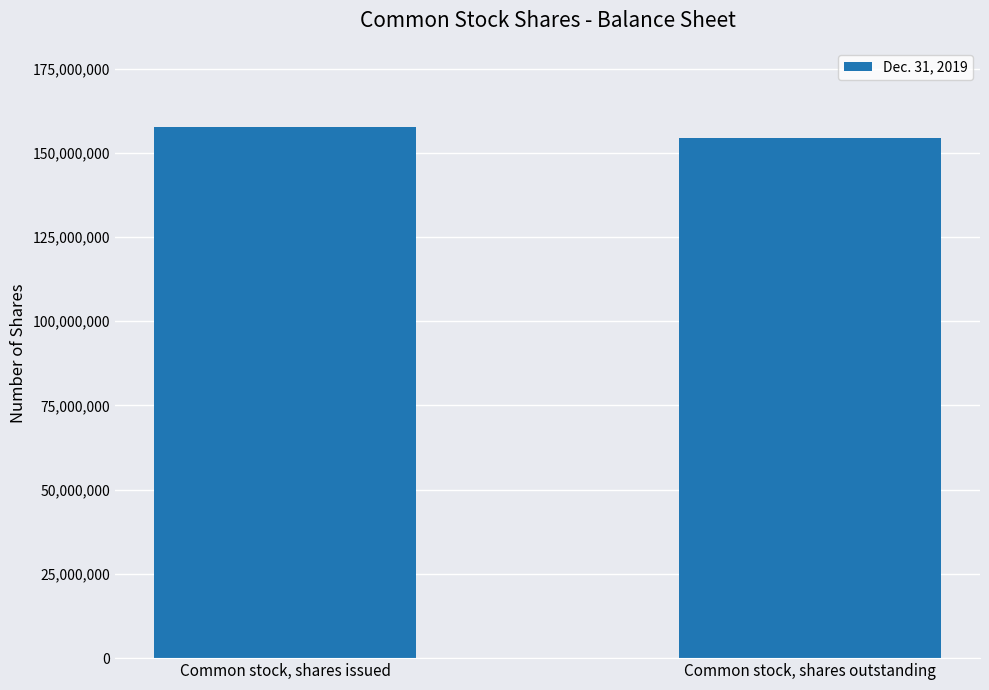

Reading left to right, list all the values displayed in this chart.

Common stock, shares issued=157535962	Common stock, shares outstanding=154414691